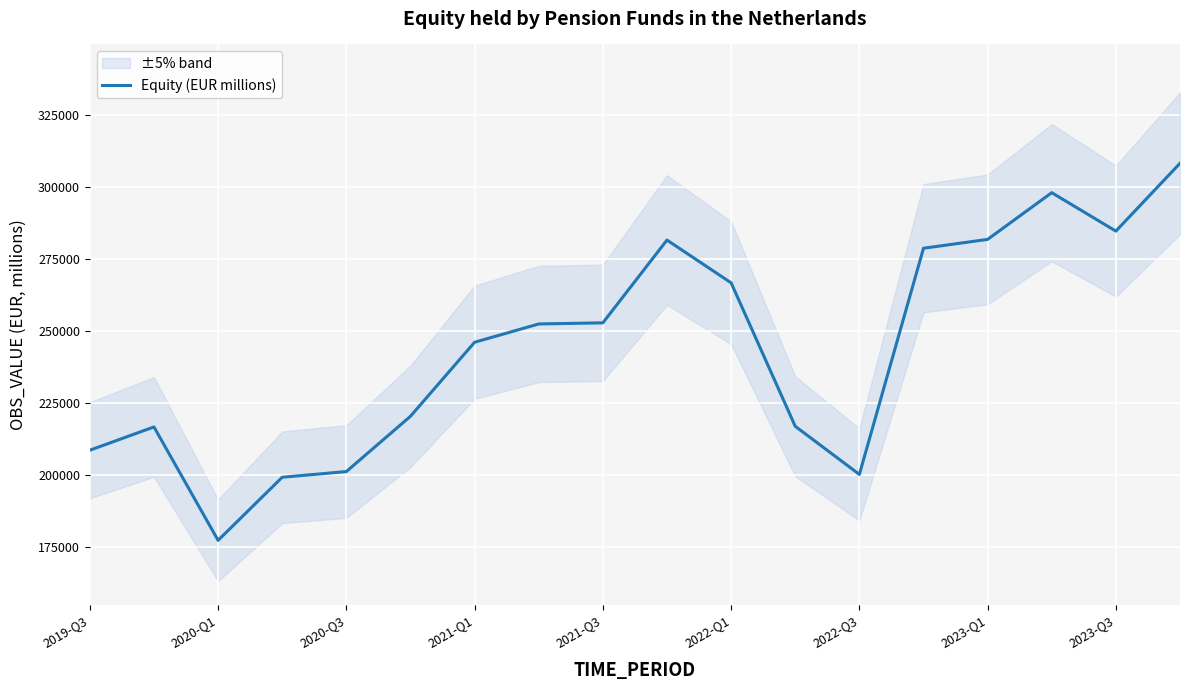

Which category has the lowest value in the Equity (EUR millions) series?

2020-Q1